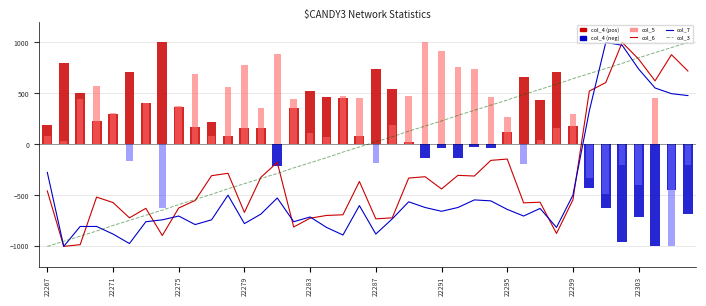

Is it true that col_7 equals -540.2 at 22279?

False